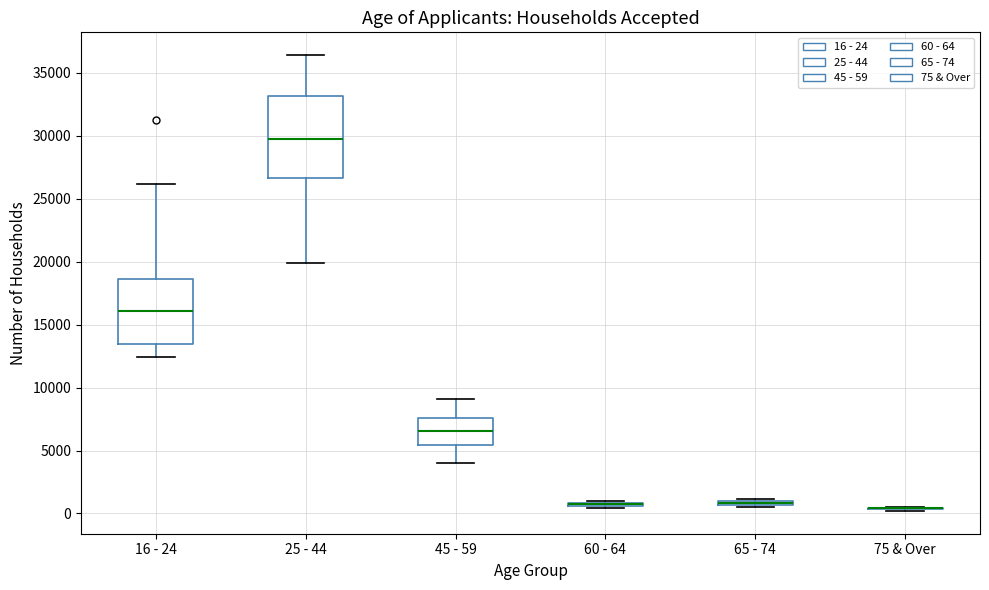

Where does the lower whisker of the box for 16 - 24 end on the y-axis? The values are not printed on the chart, so give them approximately, as read against the axis.

12500